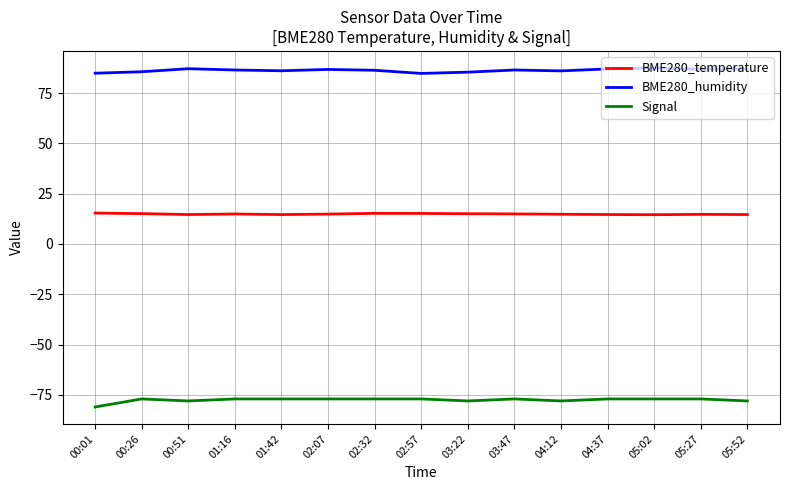

What is the total value across all series at 00:01?

19.3